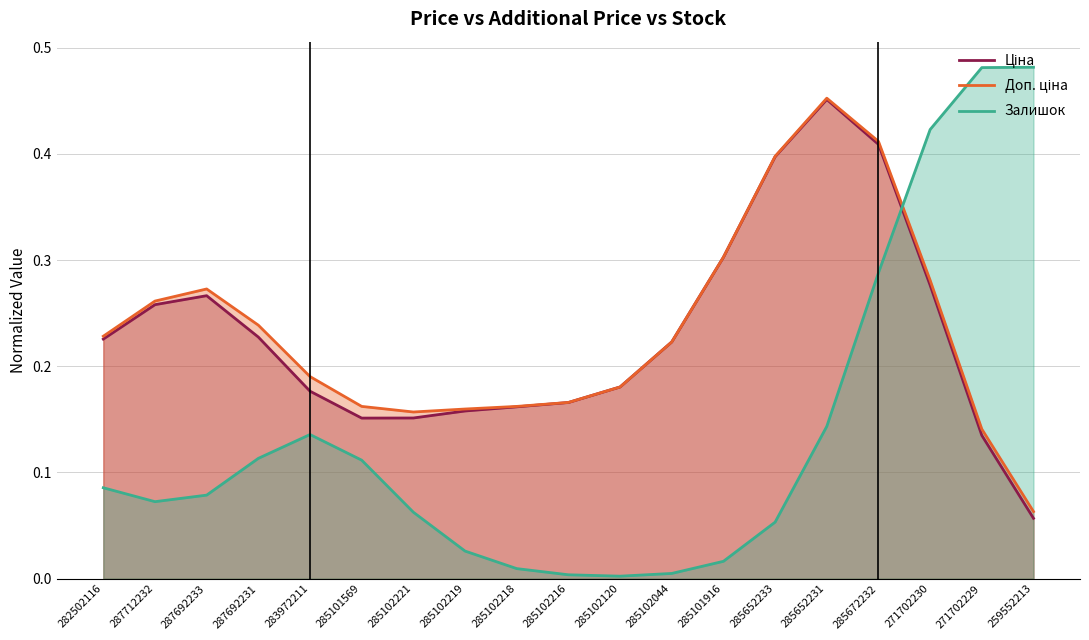

Which category has the lowest value across all series?

285102120